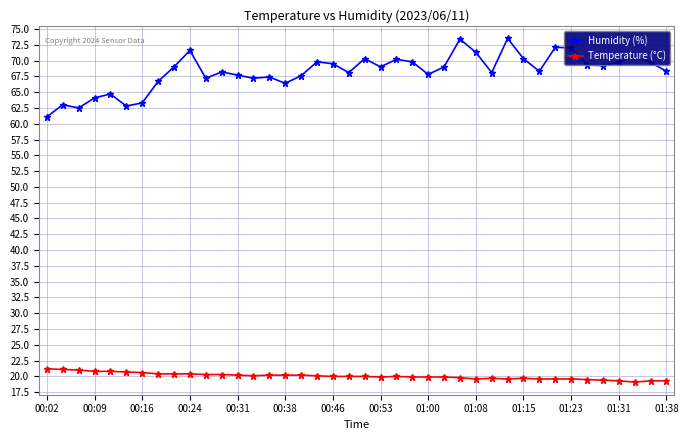

True or false: Temperature (°C) and Humidity (%) cross at least once.

False